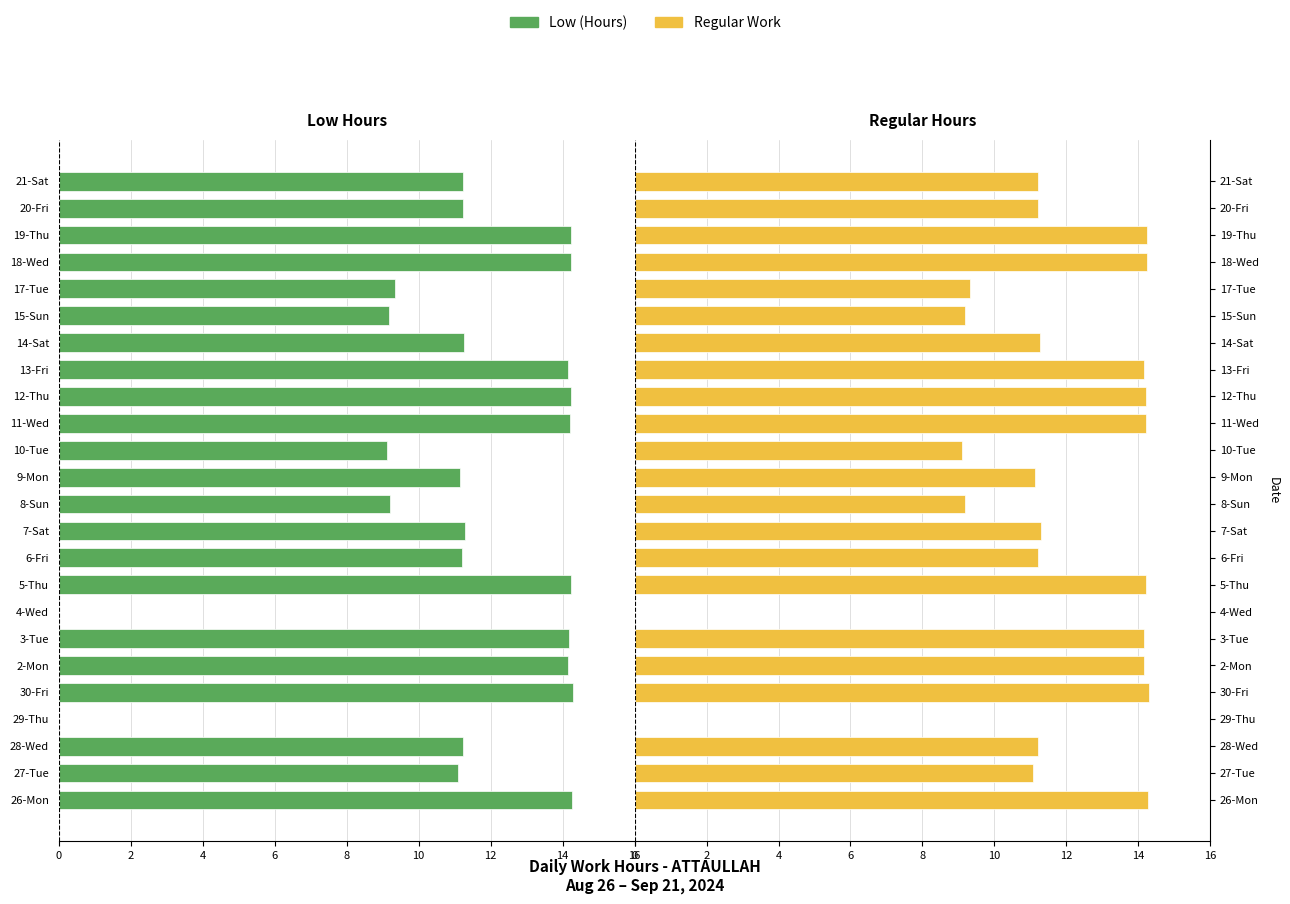

How many bars are there in each group?

2